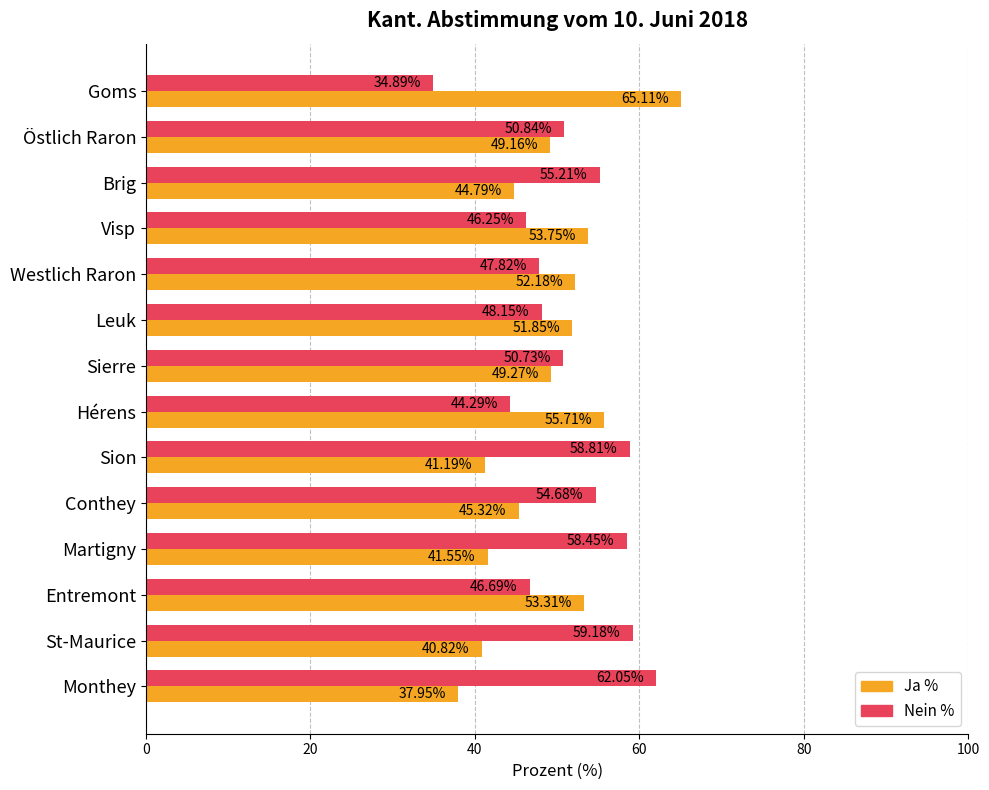

What is the difference between the second highest and minimum values in the Ja % series?

17.8